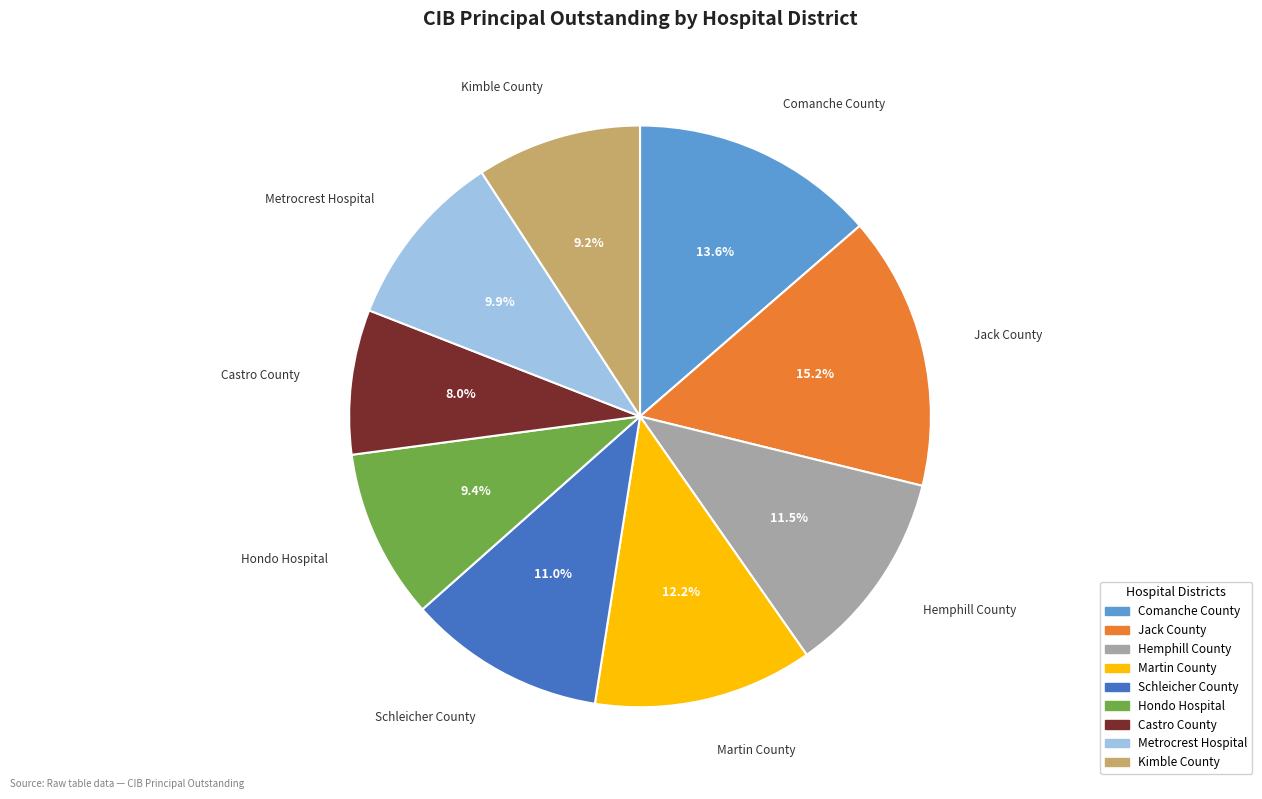

Does any single category account for the majority?

No